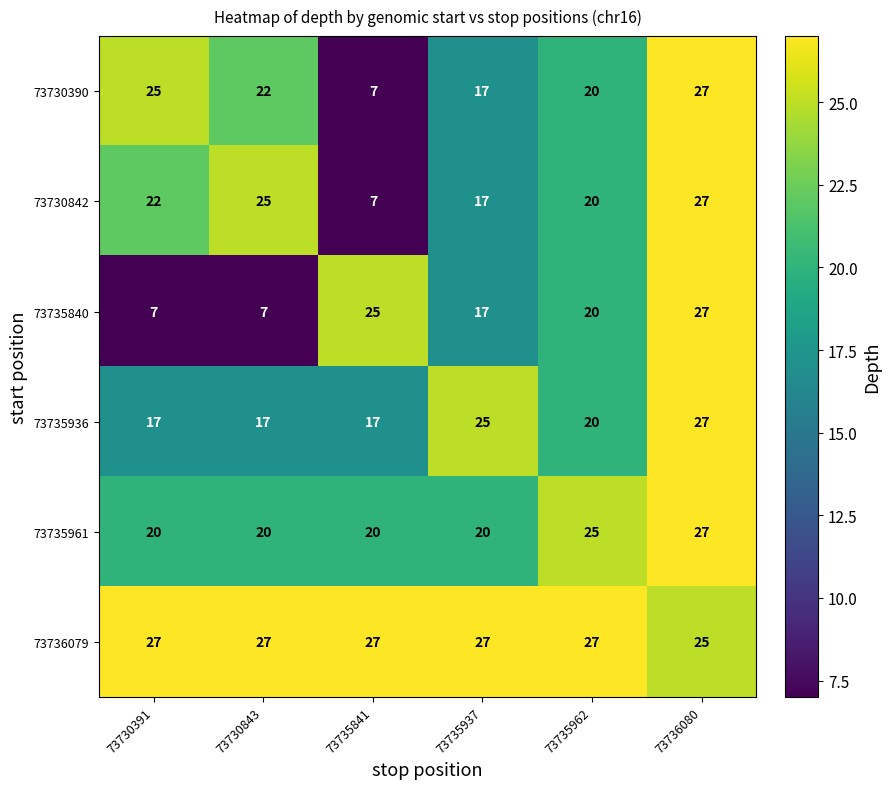

Which series has the largest total across all categories?

73736079